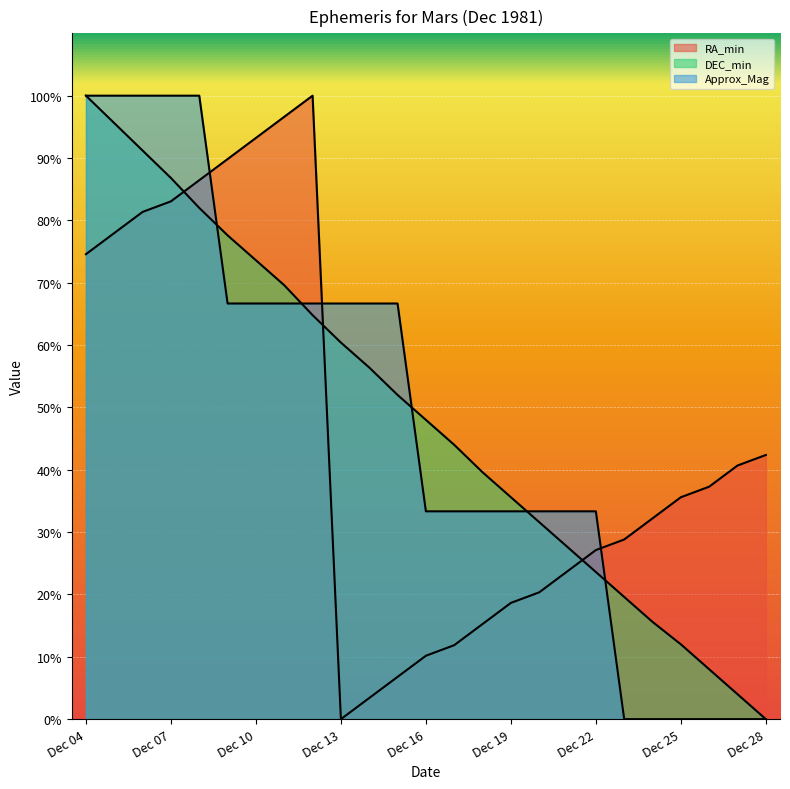

At which category does RA_min reach its first local peak?

Dec 12